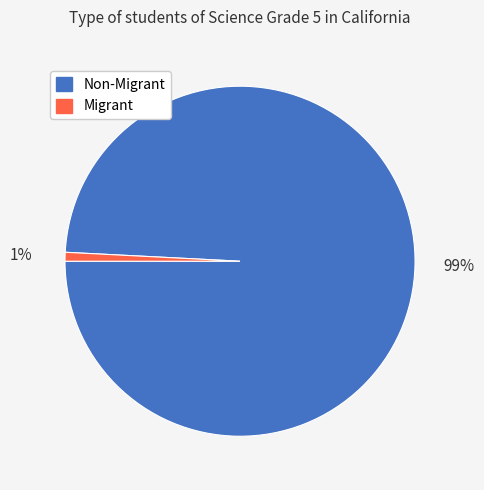

To the nearest percent, what is the difference between the largest and smallest slice percentages?

98%